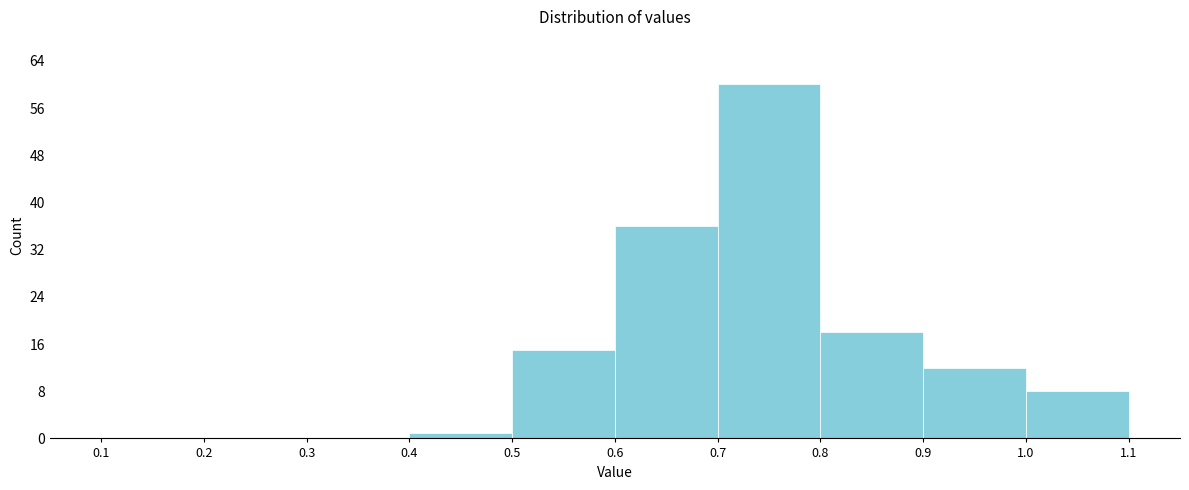

What is the height of the bar covering 0.9 to 1.0 on the x-axis? The values are not printed on the chart, so give them approximately, as read against the axis.

12